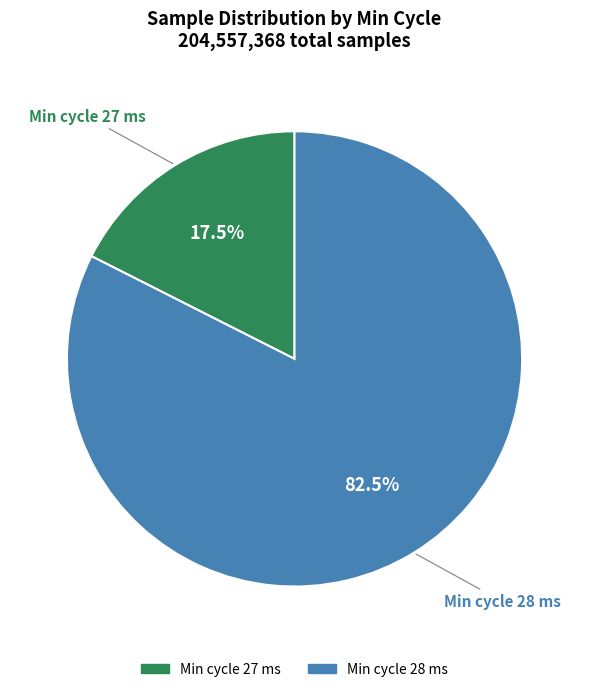

Is there any slice that represents more than half of the pie?

Yes